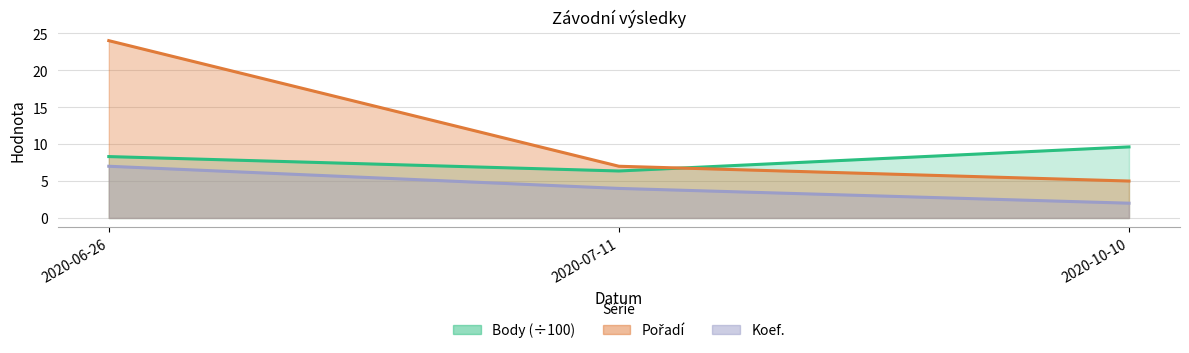

What is the spread (max minus min) of values at 2020-07-11?

3.0